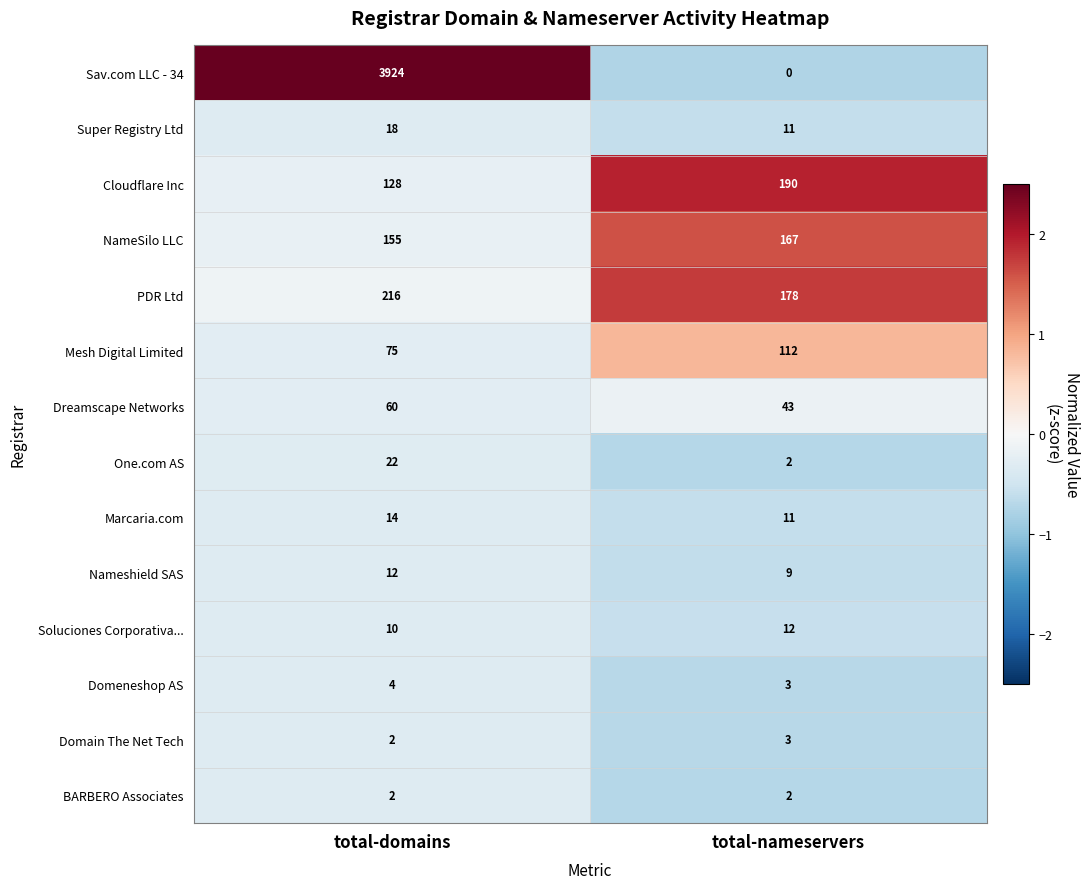

What is the average value of the One.com AS series?

12